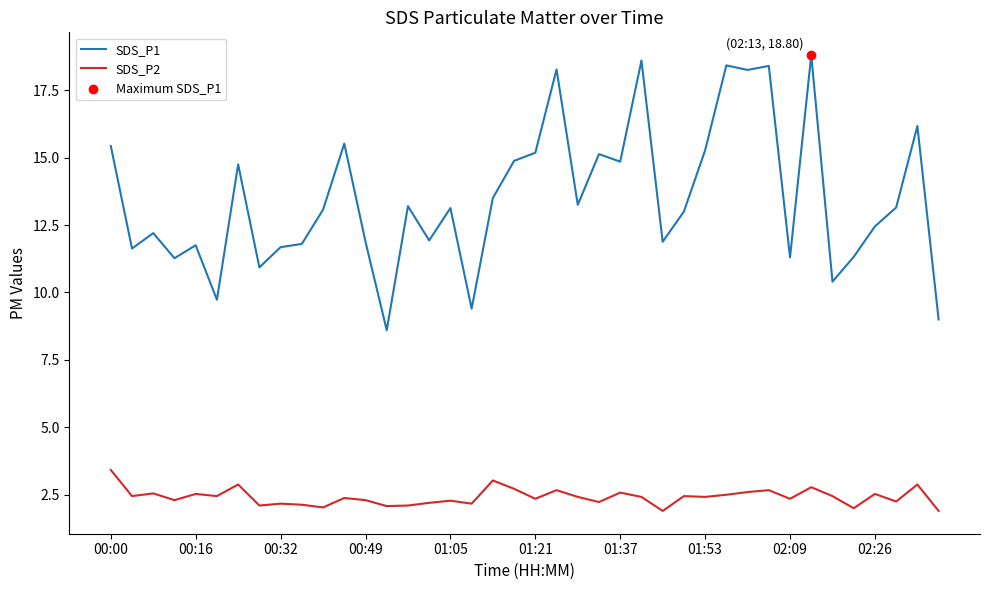

Which series has the largest range (max minus min)?

SDS_P1